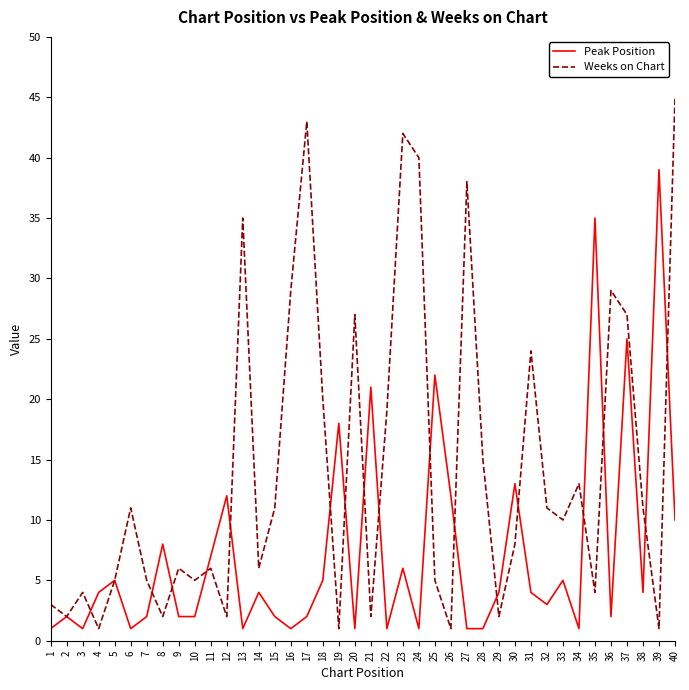

At which category does Weeks on Chart reach its first local valley?

2